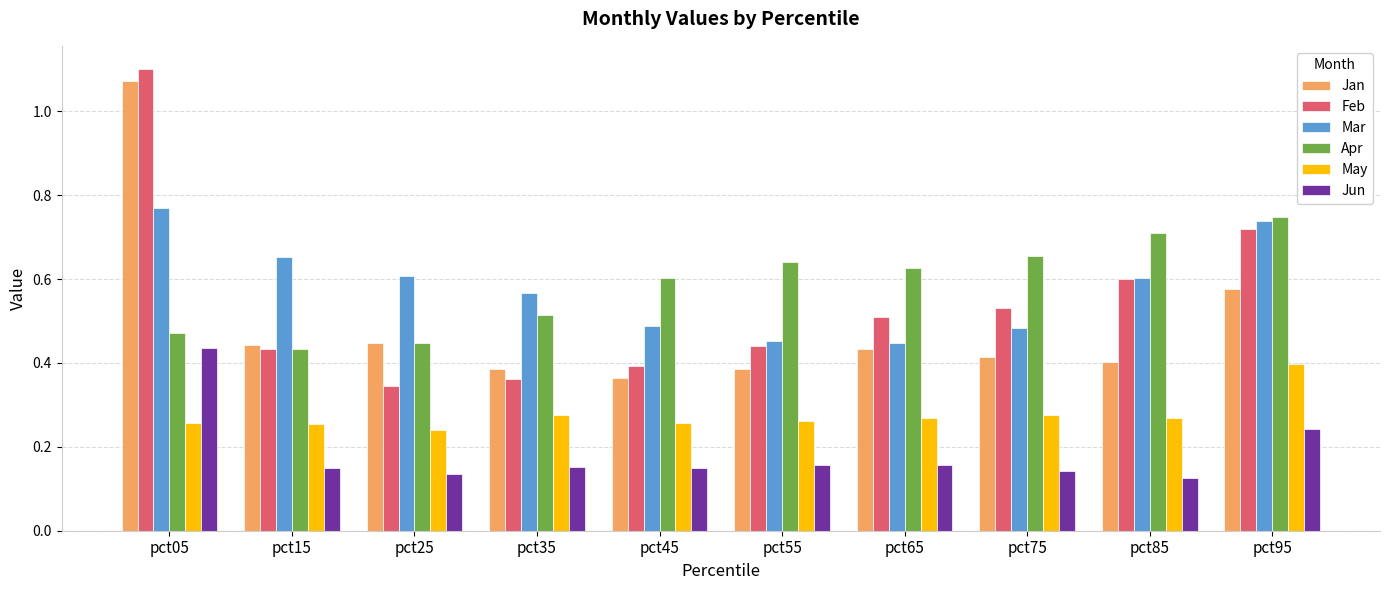

What is the sum of the Apr values at pct45 and pct65?

1.2